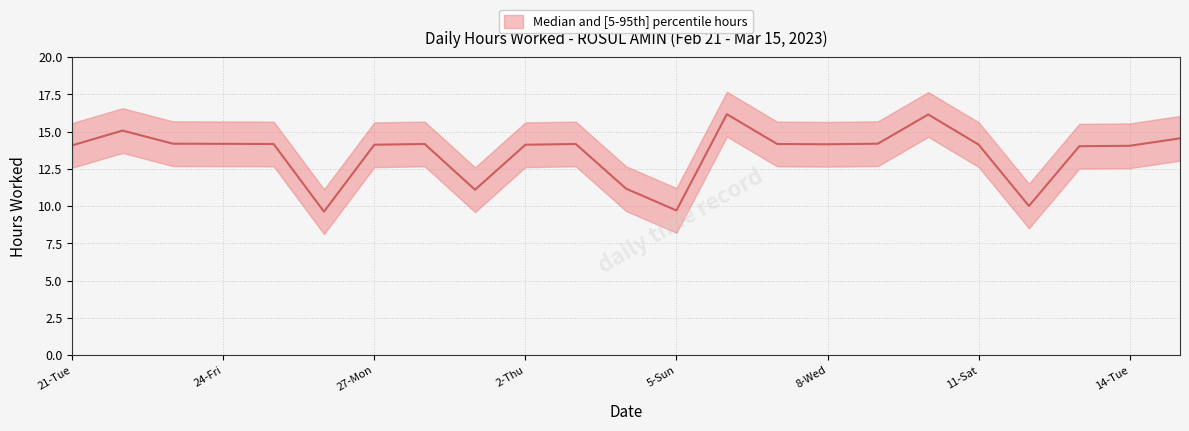

List the labels in order of value, smallest first.

26-Sun, 5-Sun, 12-Sun, 1-Wed, 4-Sat, 13-Mon, 14-Tue, 21-Tue, 27-Mon, 2-Thu, 11-Sat, 8-Wed, 25-Sat, 28-Tue, 3-Fri, 7-Tue, 24-Fri, 23-Thu, 9-Thu, 15-Wed, 22-Wed, 10-Fri, 6-Mon